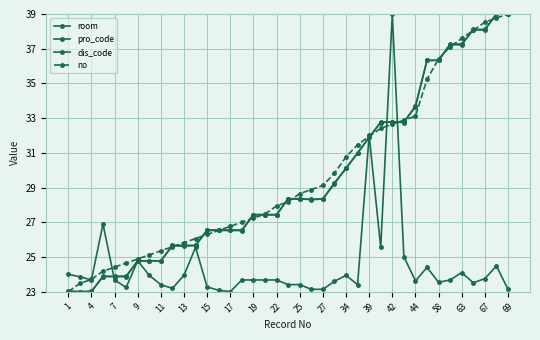

How many data points does each series have?

39